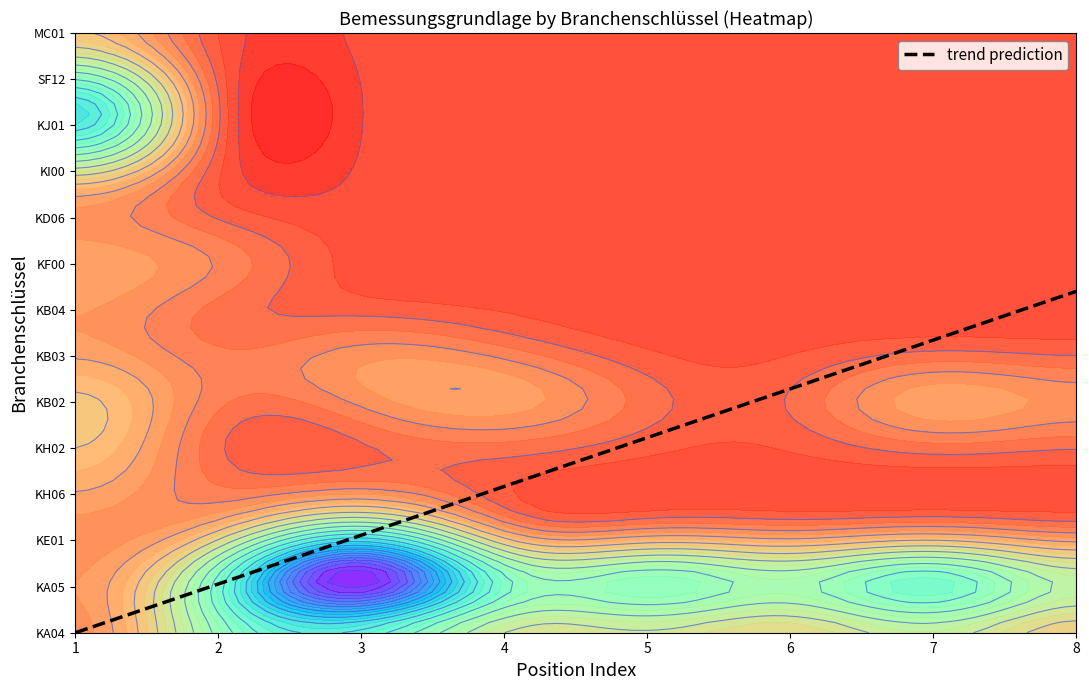

What is the sum of the values at 3 and 7?

10.5